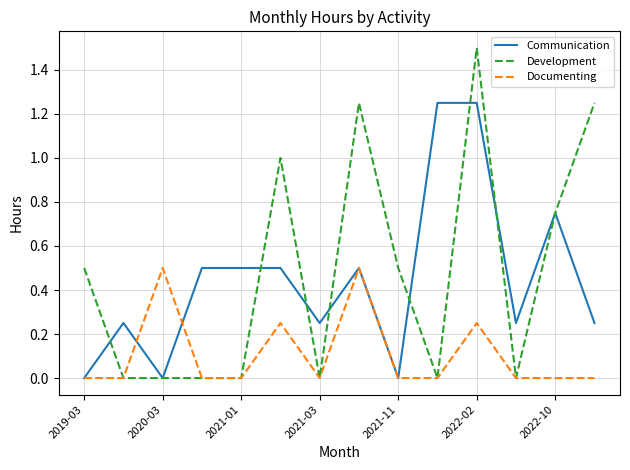

List the series in order of their peak value, highest first.

Development, Communication, Documenting